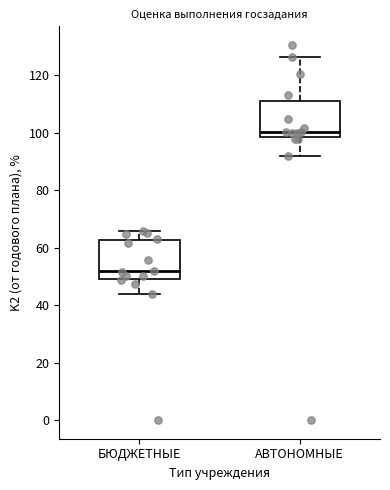

Reading left to right, transcribe this box plot: for each box, give where its median line is, the range the box spans, and where its two whiskers end, as read against the y-axis. The values are not printed on the chart, so give them approximately, as read against the axis.

БЮДЖЕТНЫЕ: median 52, box 50 to 62, whiskers 44 to 66
АВТОНОМНЫЕ: median 100, box 98 to 110, whiskers 92 to 126